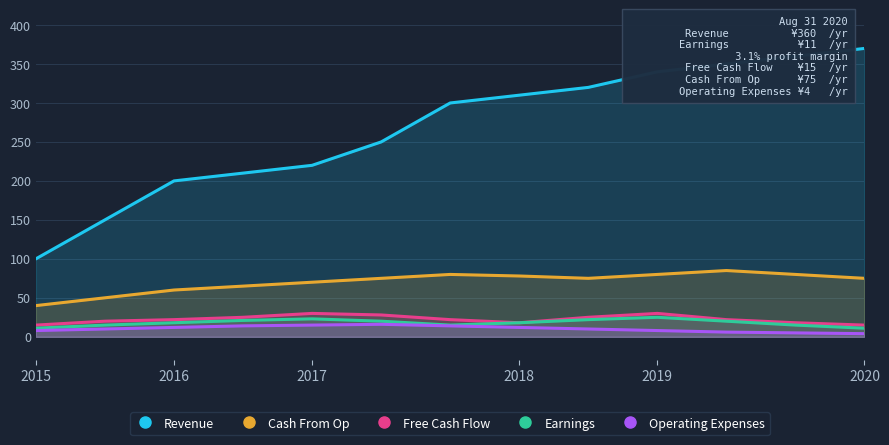

True or false: Earnings has a value of 23 at 2017.

True